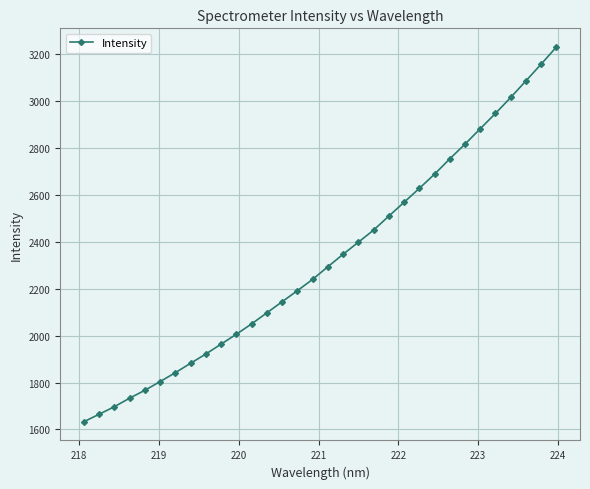

What is the sum of all values?

74421.3